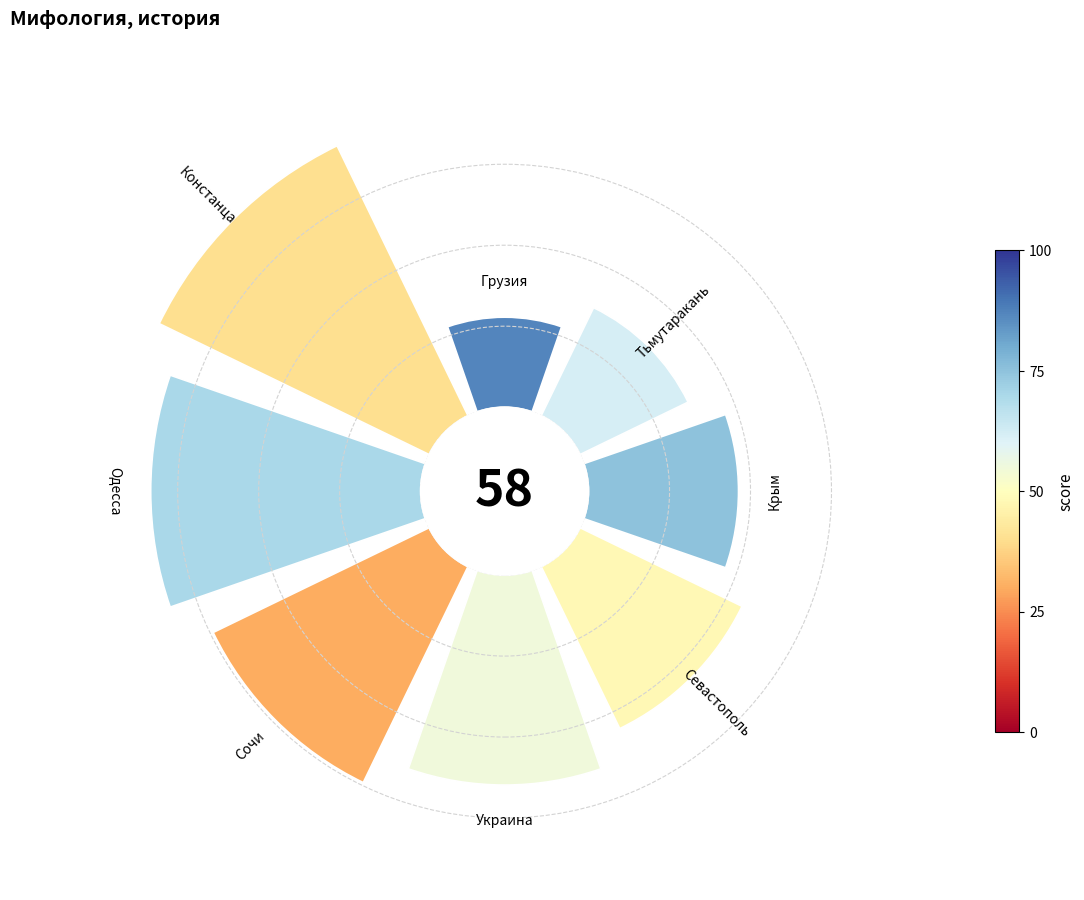

Does any single category account for the majority?

No